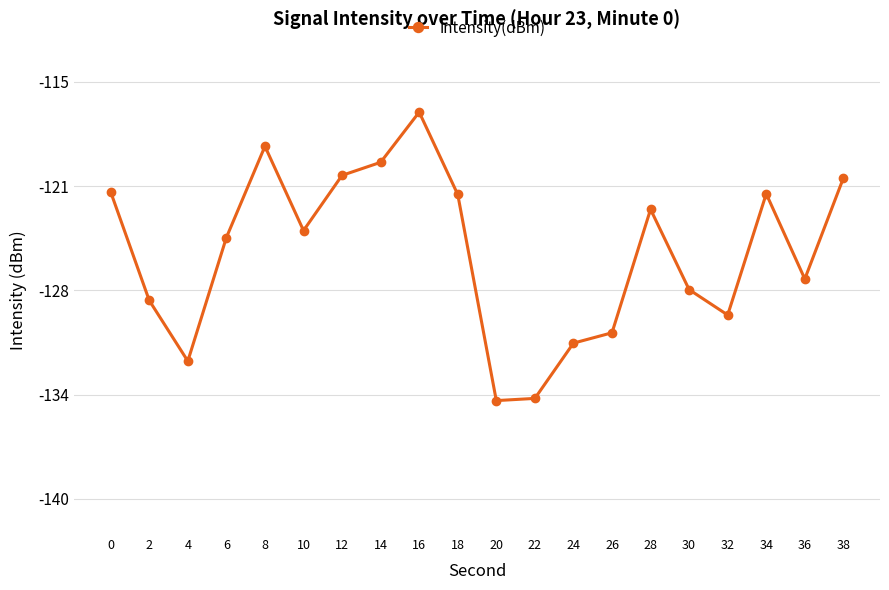

Reading left to right, extract all data points from this chart.

0=-121.6	2=-128.1	4=-131.7	6=-124.3	8=-118.9	10=-123.9	12=-120.6	14=-119.8	16=-116.8	18=-121.7	20=-134.1	22=-134.0	24=-130.7	26=-130.0	28=-122.6	30=-127.5	32=-129.0	34=-121.7	36=-126.8	38=-120.8